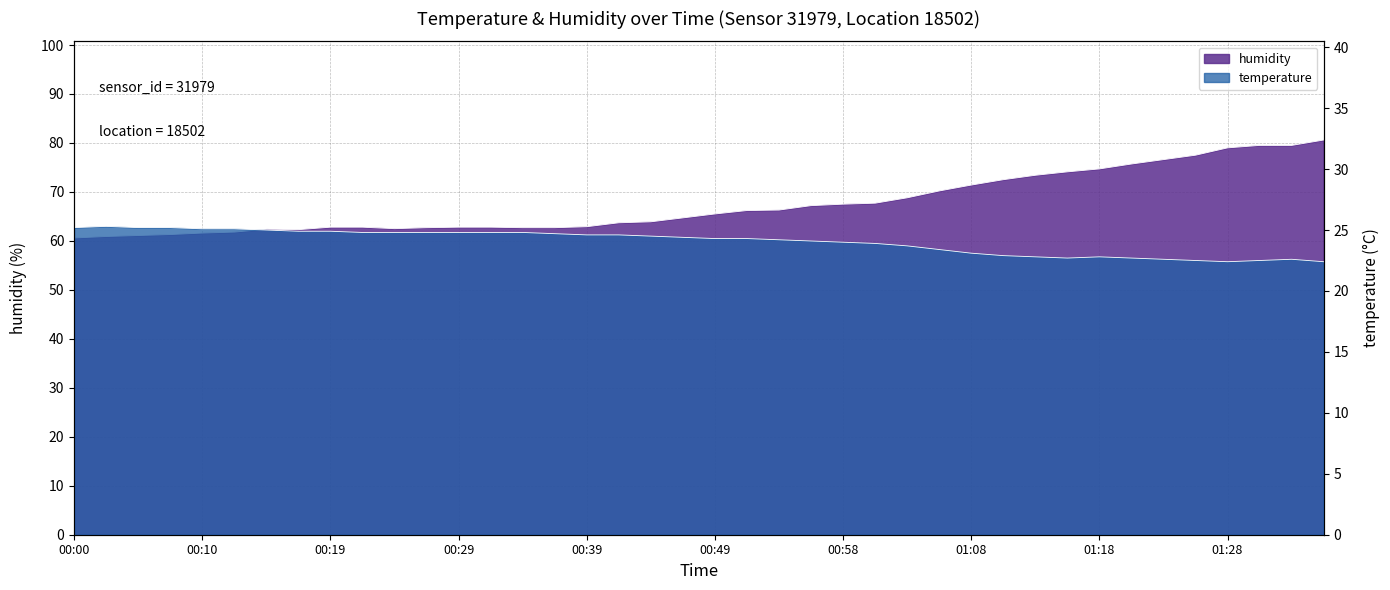

What are all the series names shown in the legend?

temperature, humidity